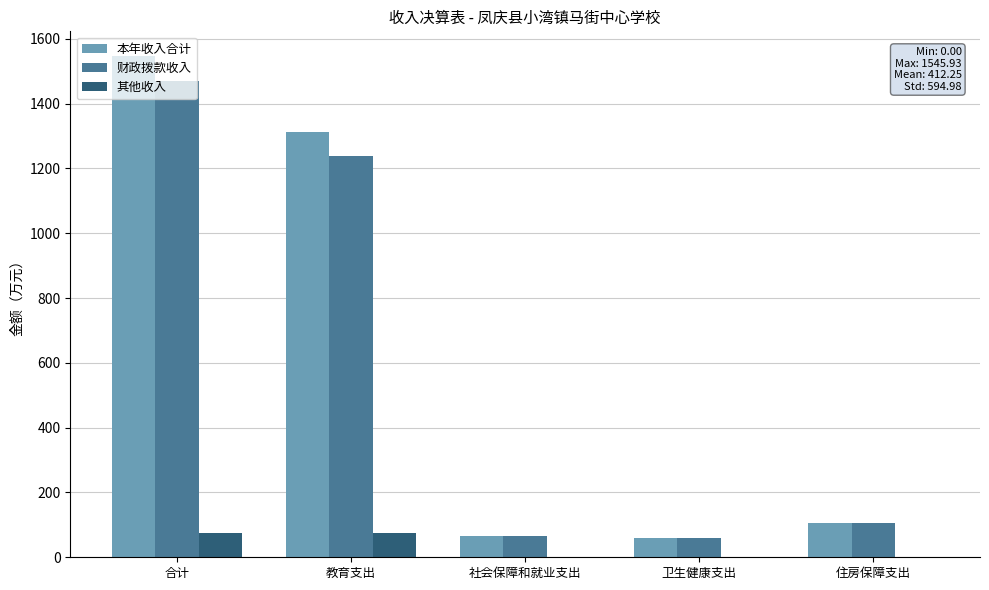

How many data points in 其他收入 are above 0?

2